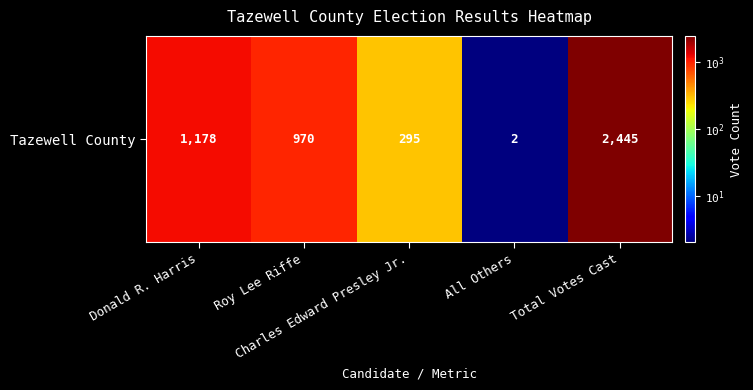

What is the difference between the maximum and minimum values?

2443